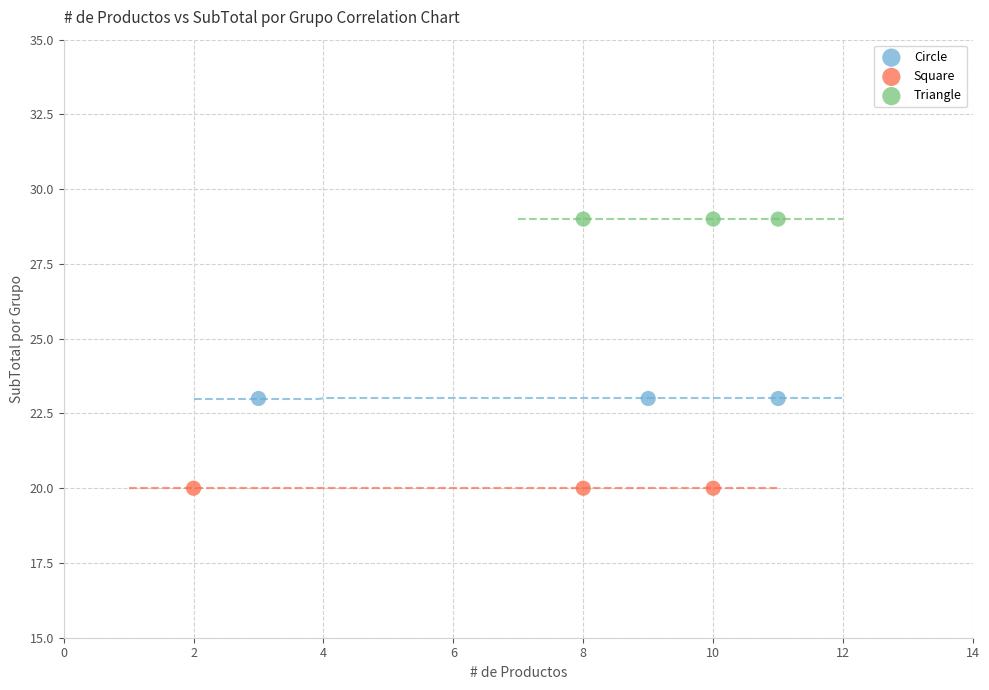

Which series contains the highest Y value?

Triangle